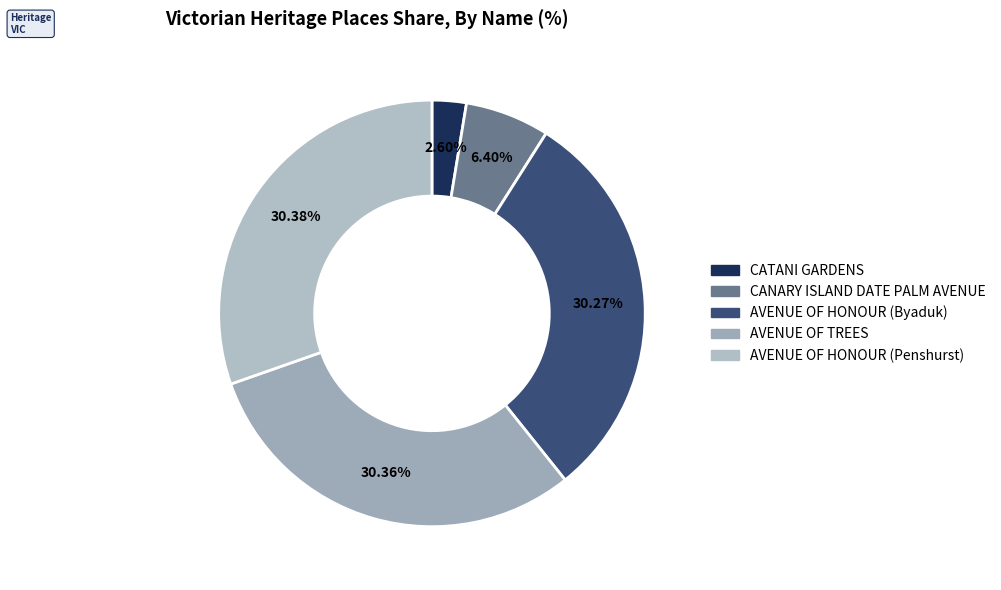

What is the ratio of the value at AVENUE OF HONOUR (Byaduk) to the value at AVENUE OF TREES?

1.0